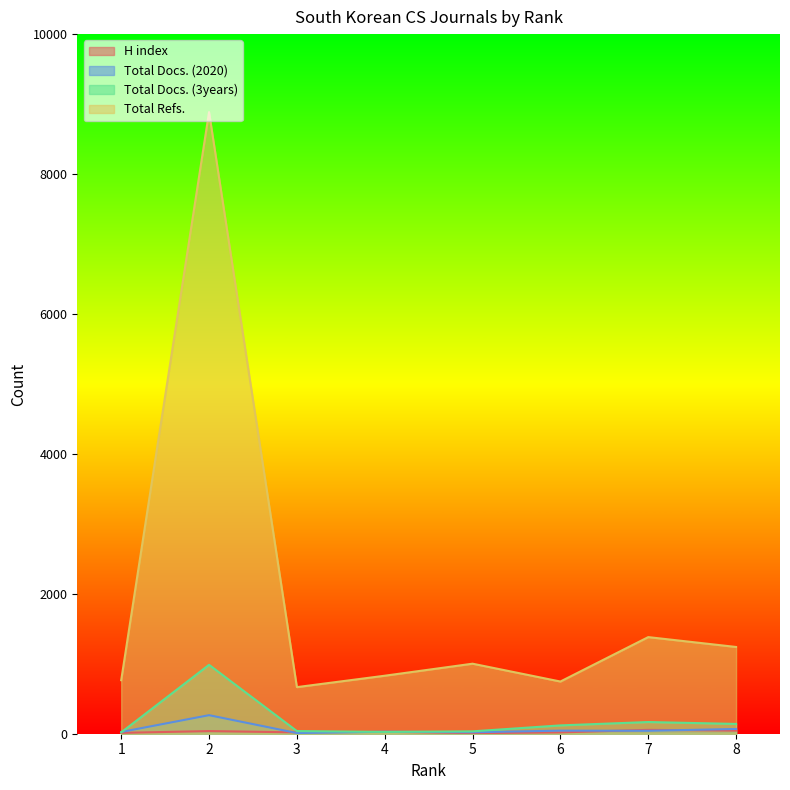

True or false: Total Refs. and Total Docs. (2020) cross at least once.

False